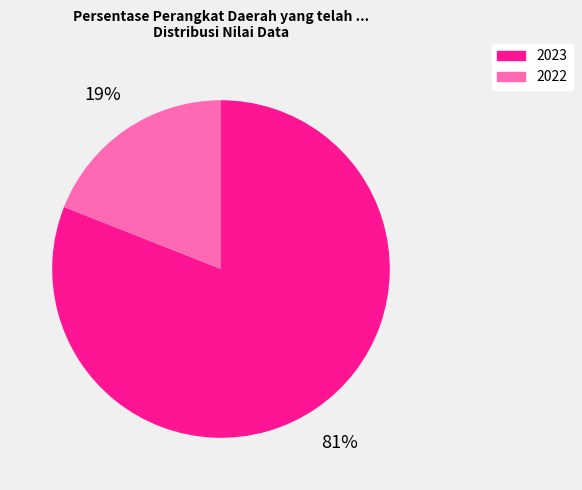

Is there a majority slice in this chart?

Yes